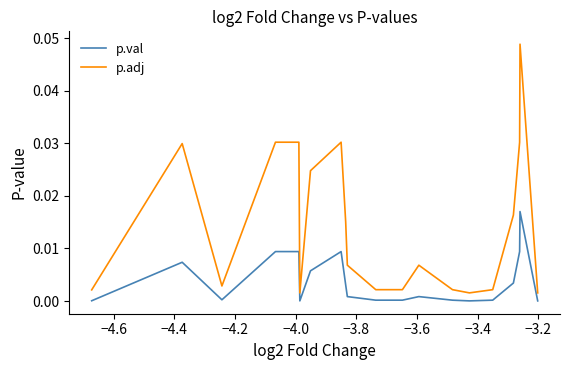

True or false: p.adj and p.val cross at least once.

False